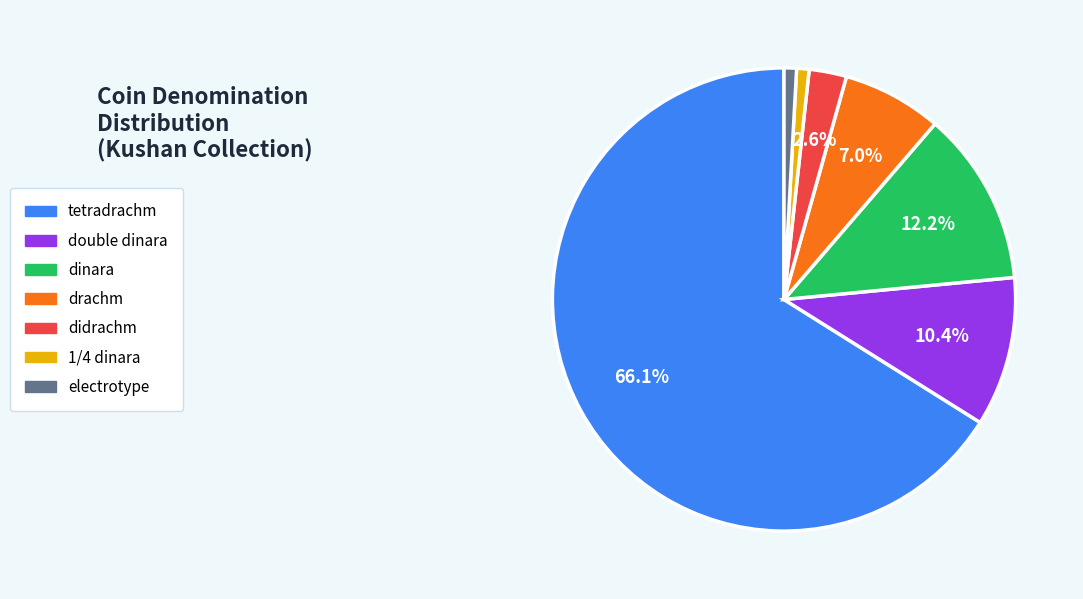

Count the number of slices in the pie.

7